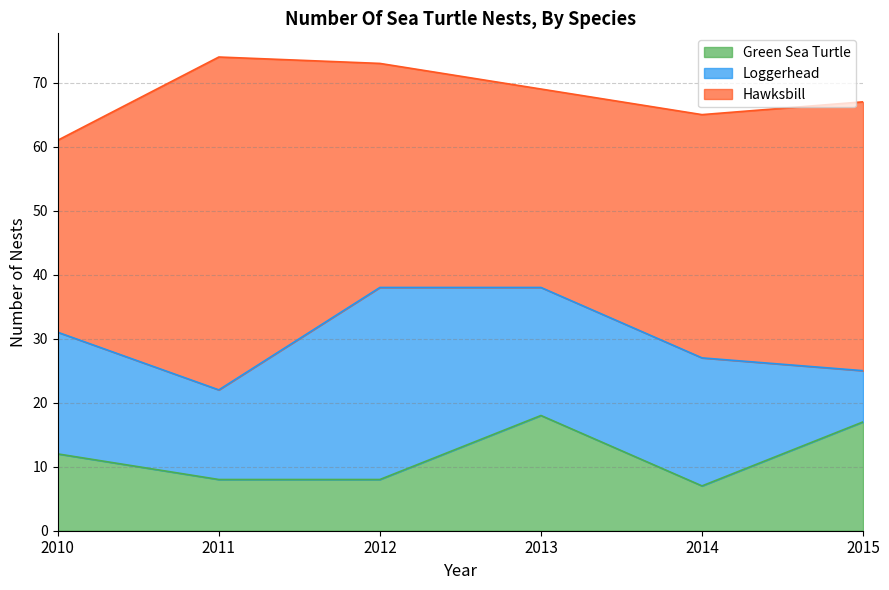

How many values in the Hawksbill series exceed 38?

2